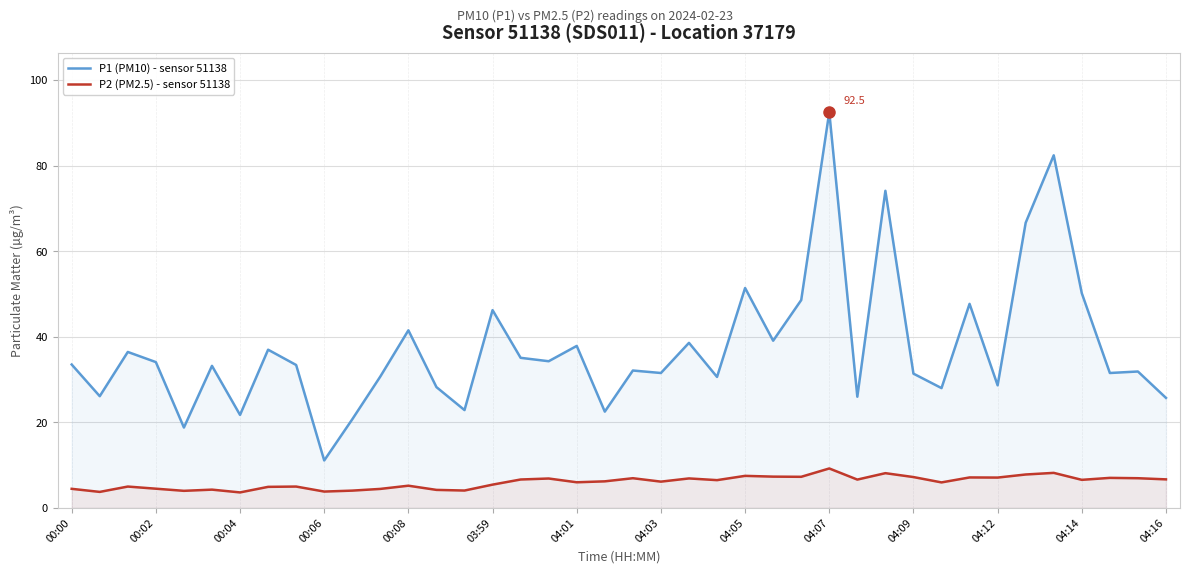

True or false: P2 (PM2.5) - sensor 51138 and P1 (PM10) - sensor 51138 cross at least once.

False